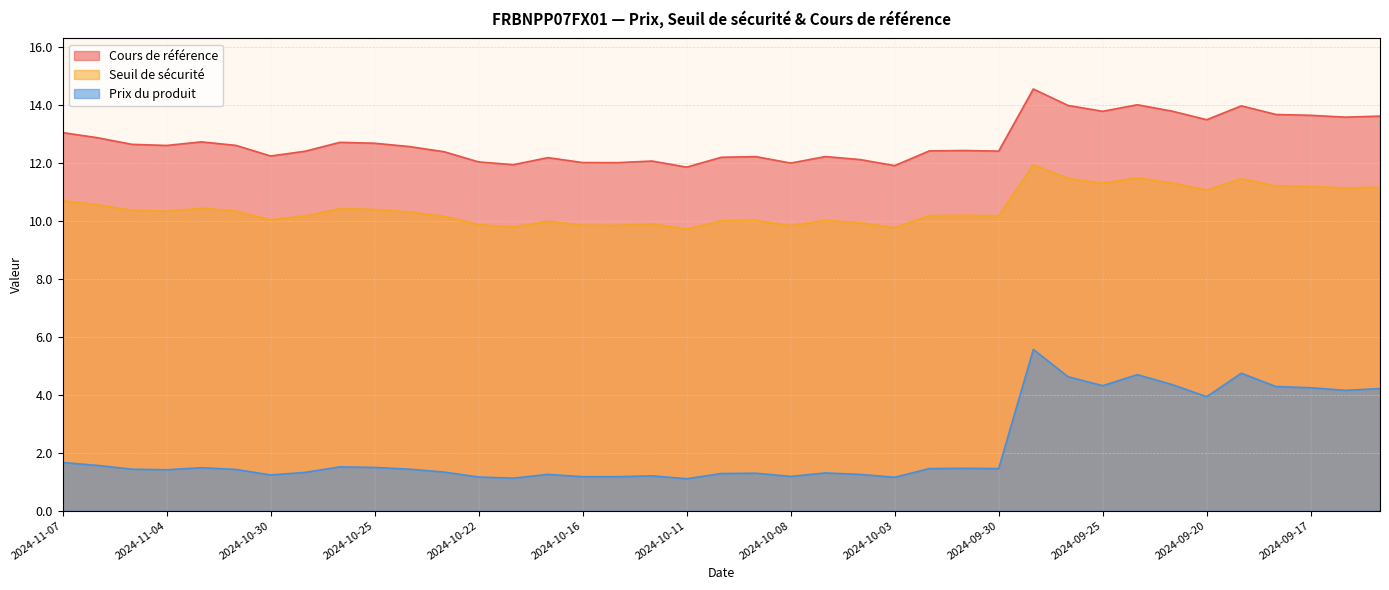

Count the number of data series in this chart.

3